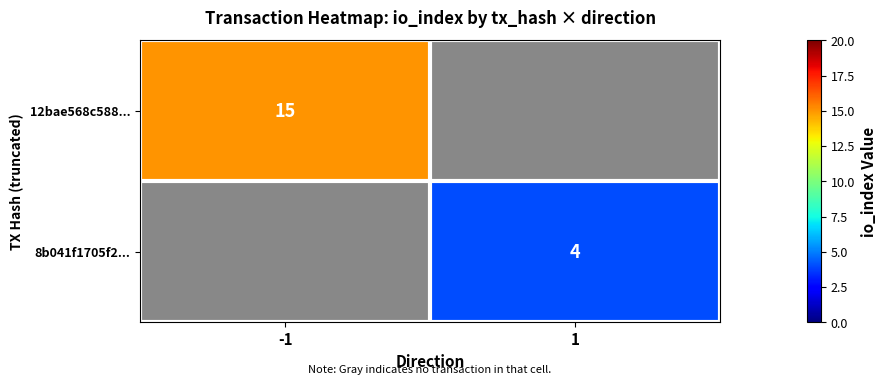

Is it true that 12bae568c588... equals 9 at -1?

False